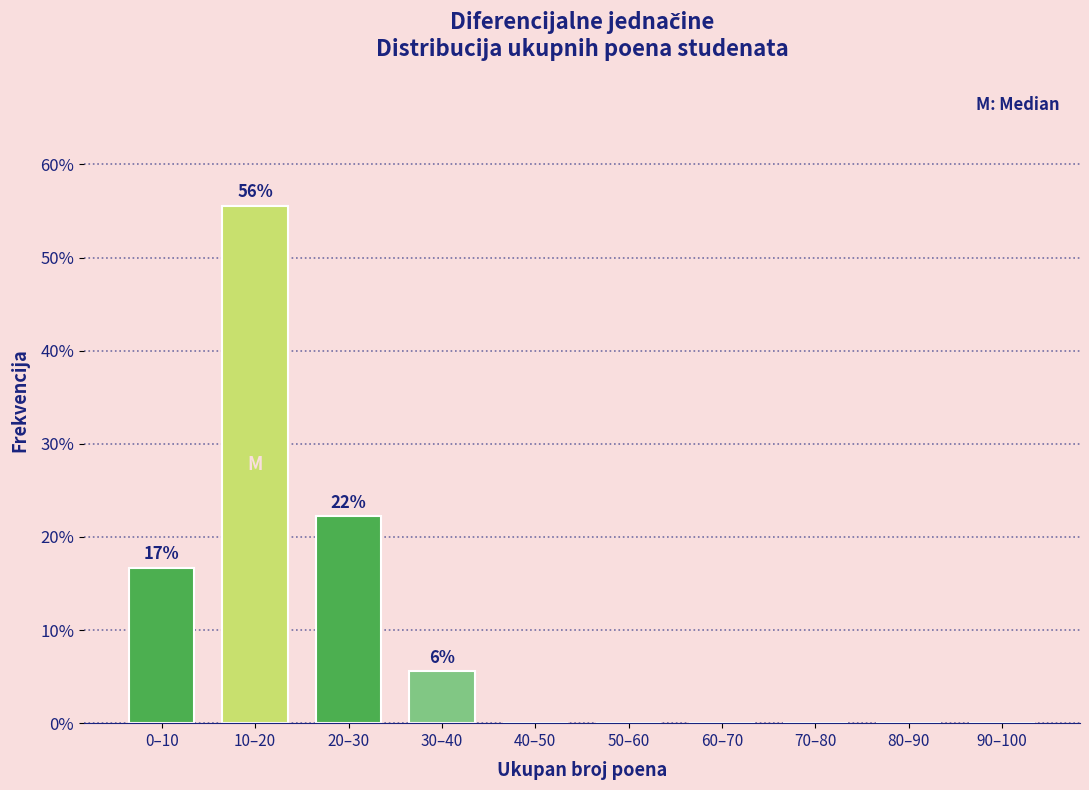

Reading left to right, transcribe all the data shown in this chart.

0–10=16.7	10–20=55.6	20–30=22.2	30–40=5.6	40–50=0.0	50–60=0.0	60–70=0.0	70–80=0.0	80–90=0.0	90–100=0.0